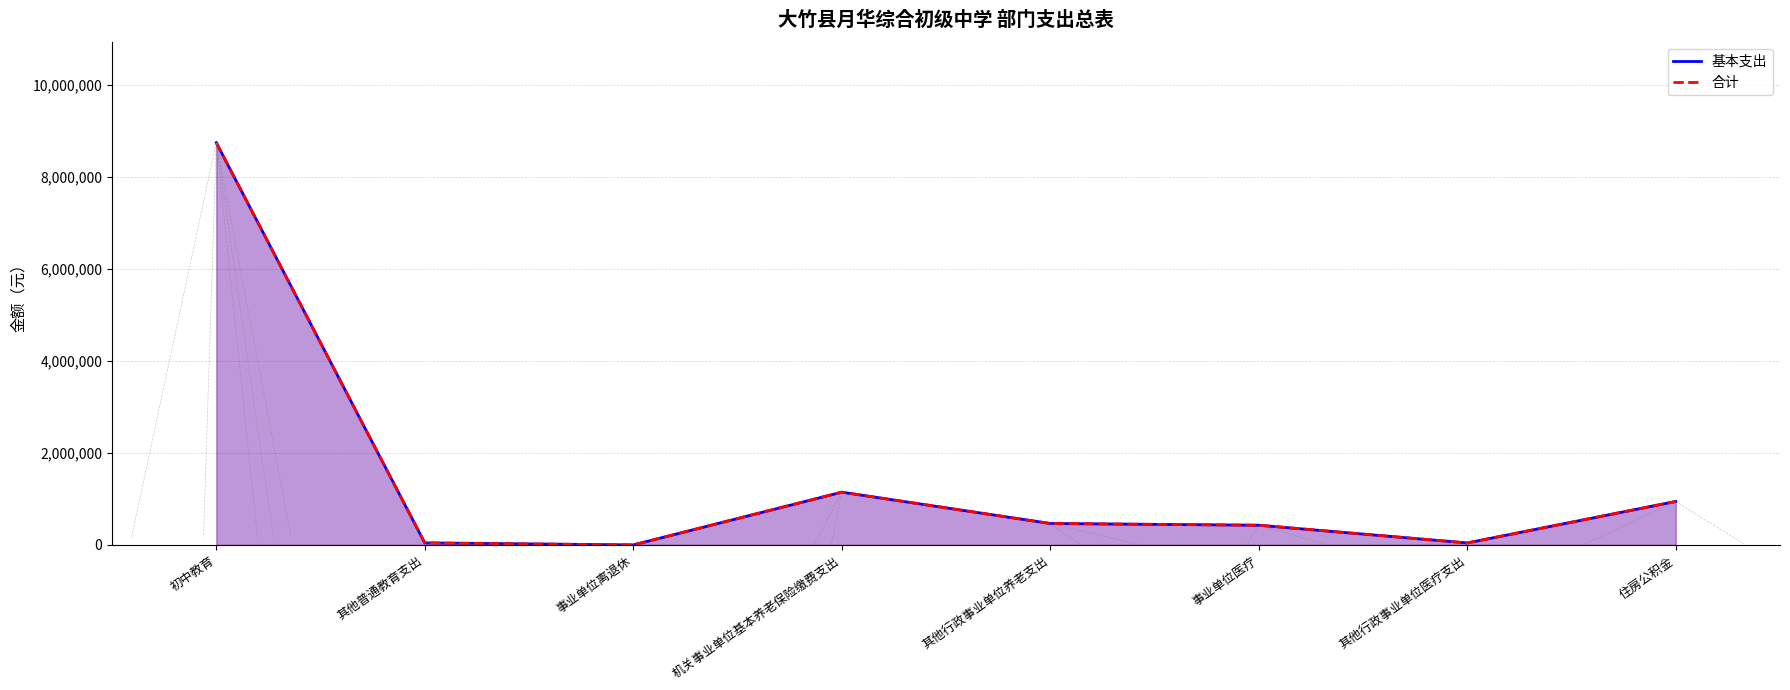

List the series in order of their peak value, highest first.

基本支出, 合计